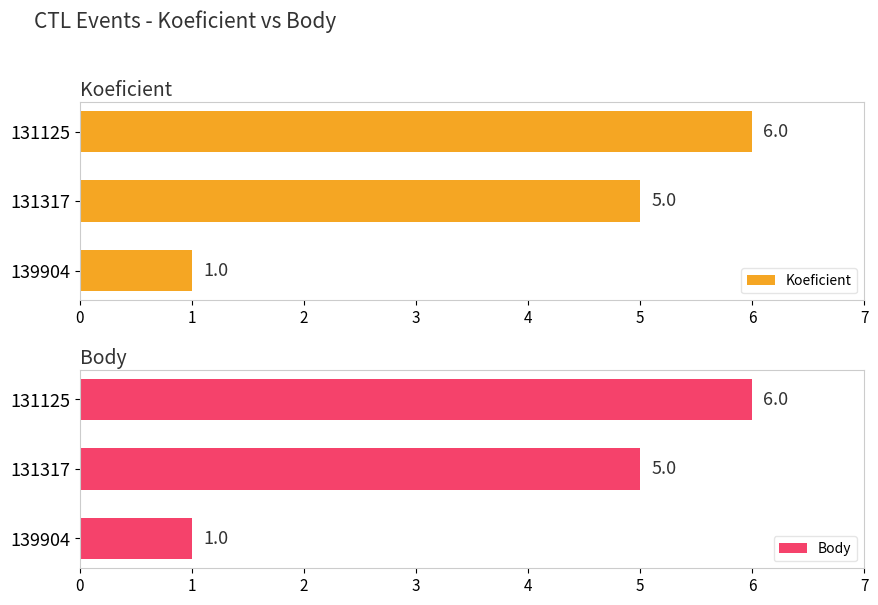

Reading left to right, transcribe all the data shown in this chart.

Koeficient: 1	5	6
Body: 1	5	6